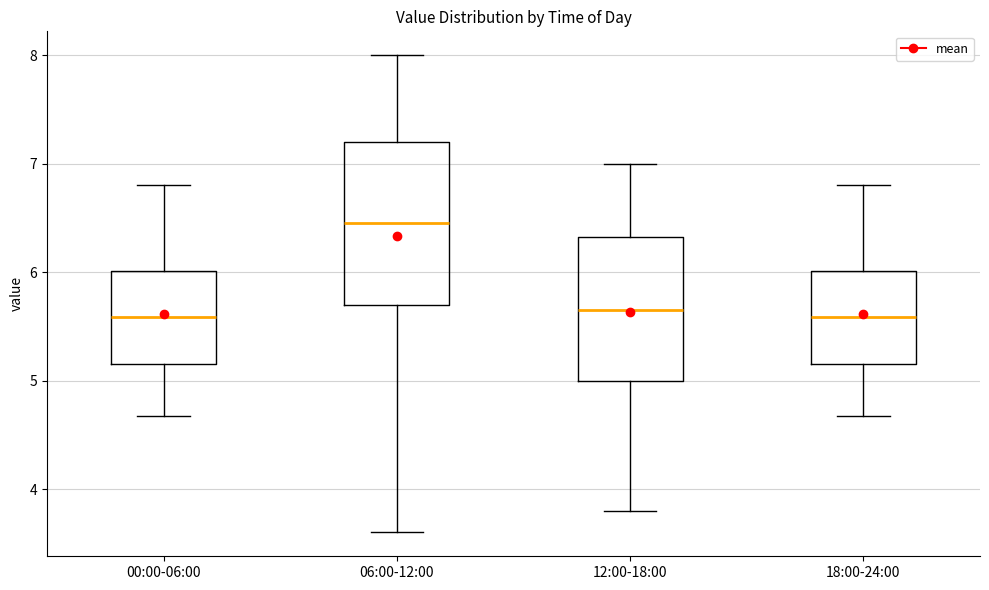

Where is the upper edge of the box for 00:00-06:00 on the y-axis? The values are not printed on the chart, so give them approximately, as read against the axis.

6.0